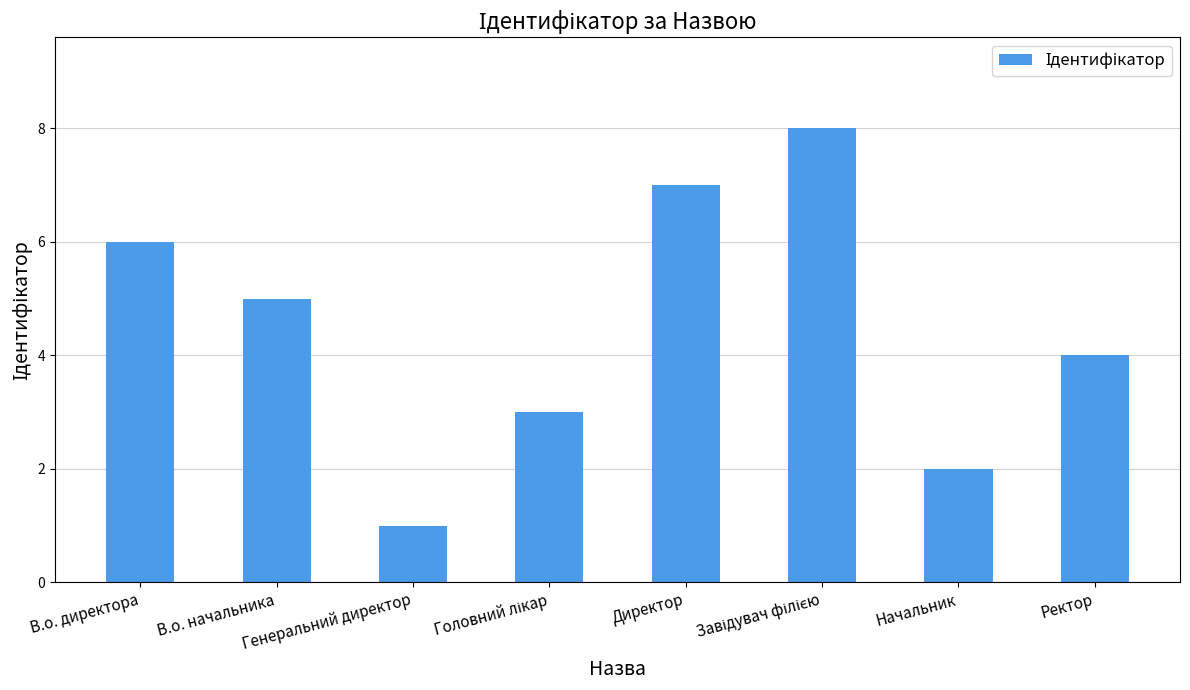

Reading left to right, extract all data points from this chart.

6	5	1	3	7	8	2	4